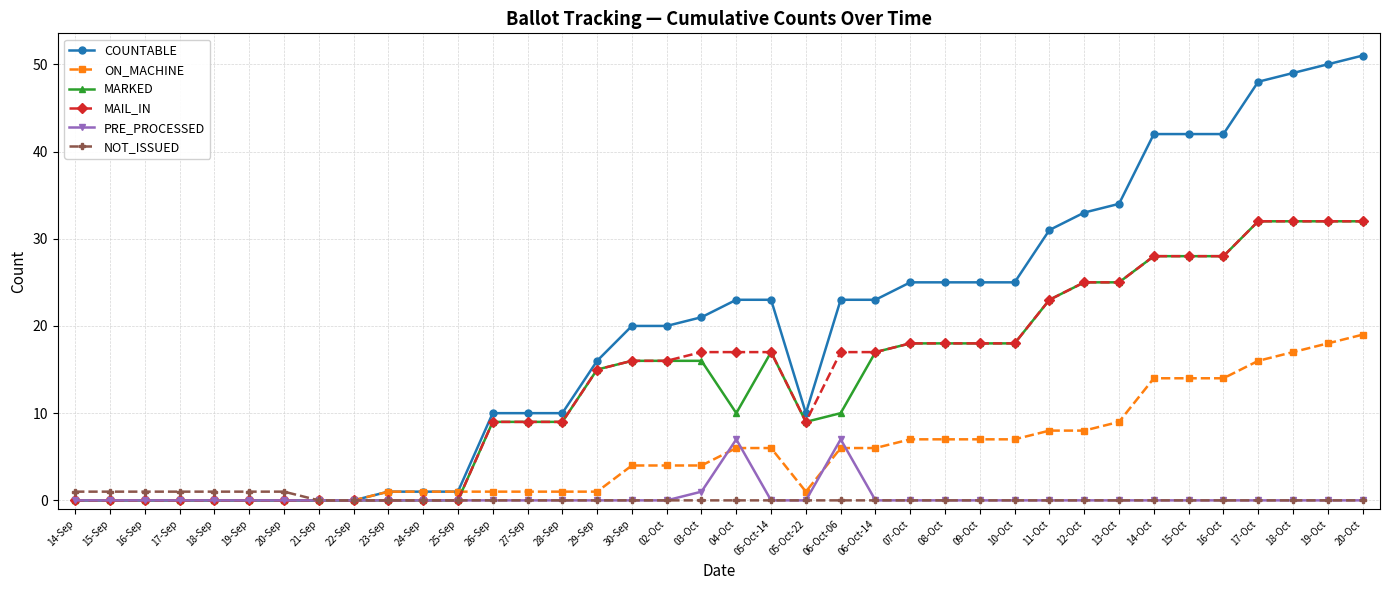

What is the label of the 19th point from the left?

03-Oct